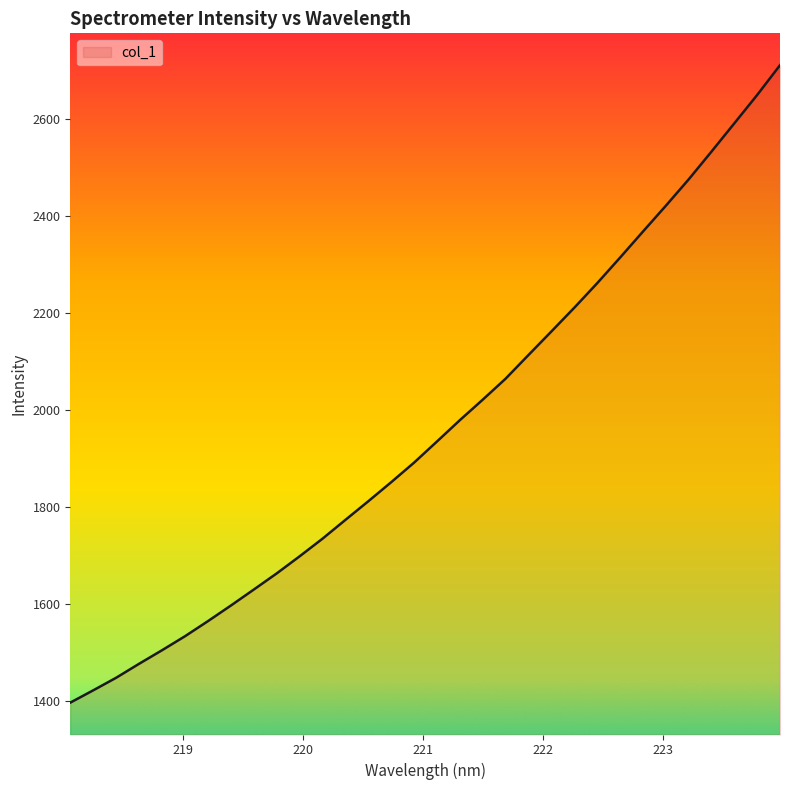

What is the maximum value shown in the chart?

2710.3